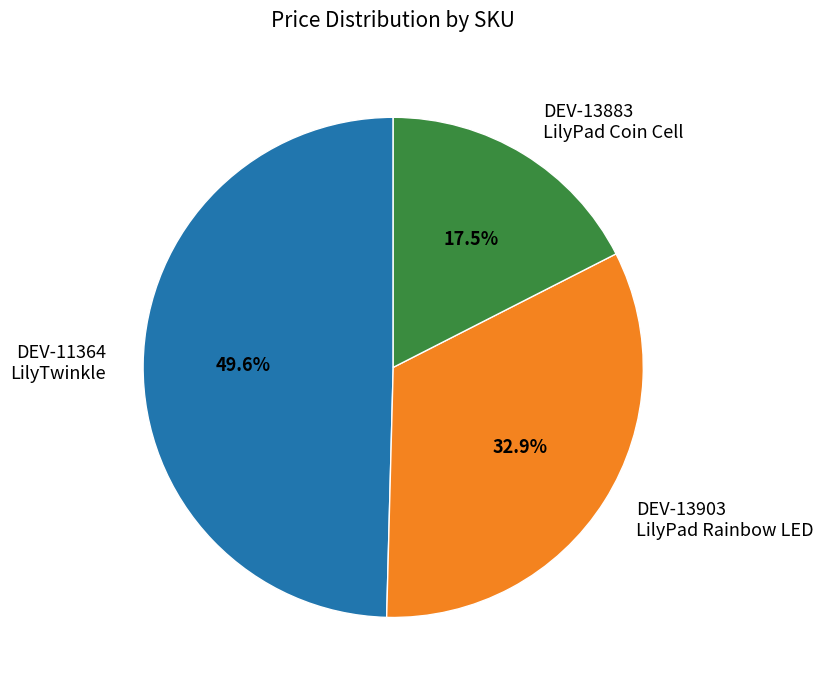

Count the number of slices in the pie.

3